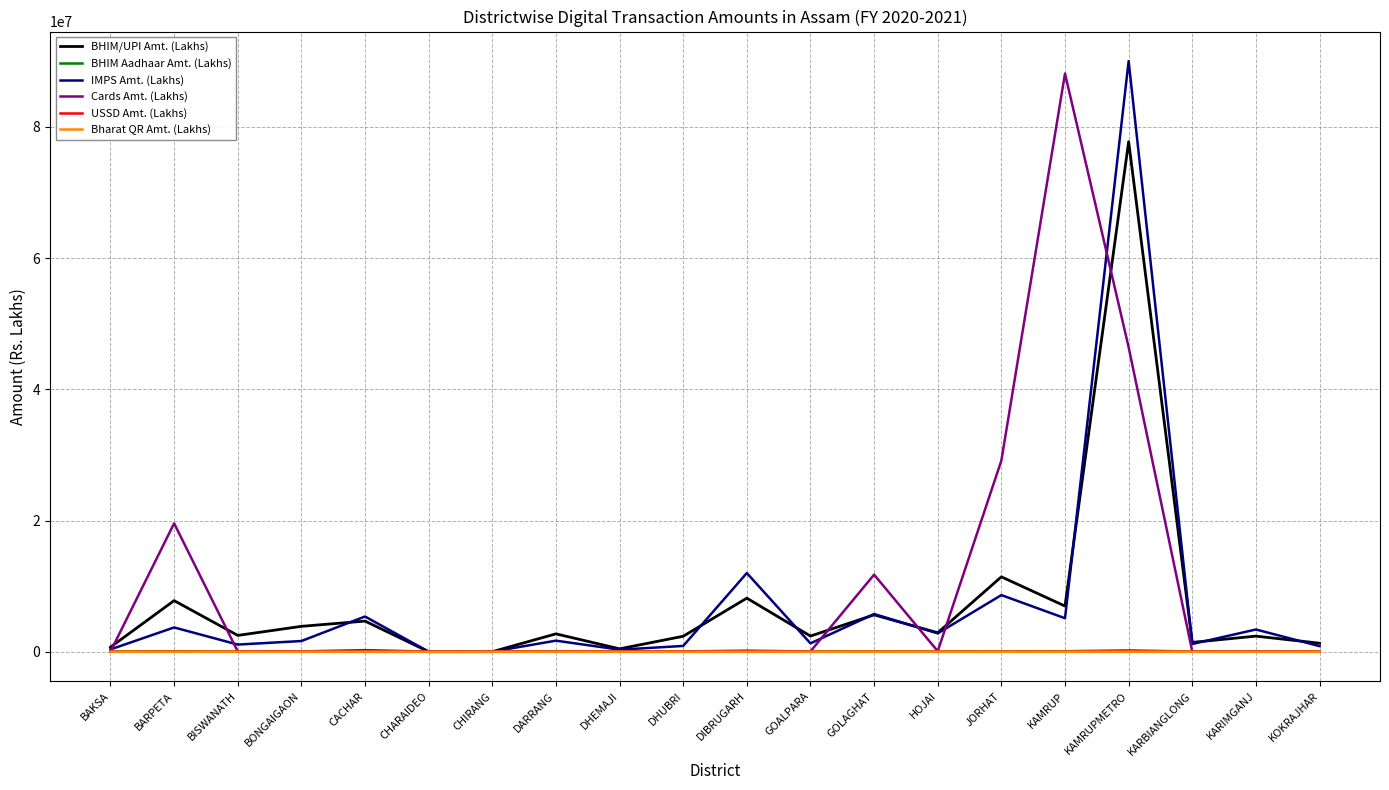

Does the chart have visible grid lines?

Yes